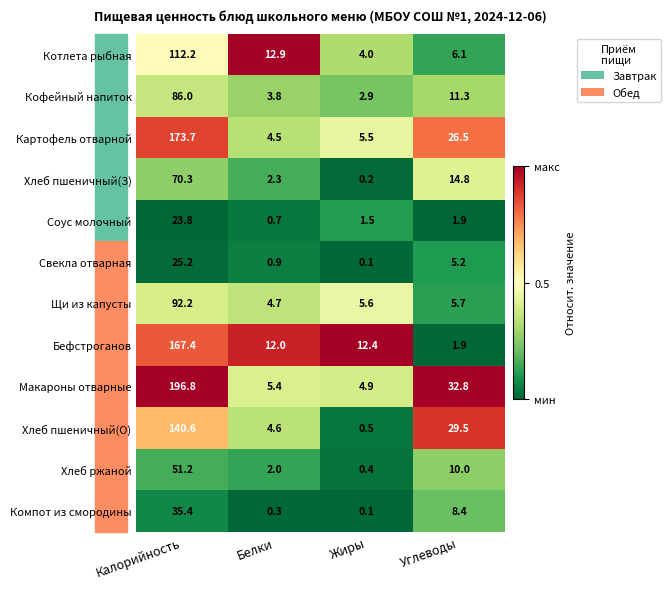

What is the difference between the highest and lowest values at Калорийность?

173.0